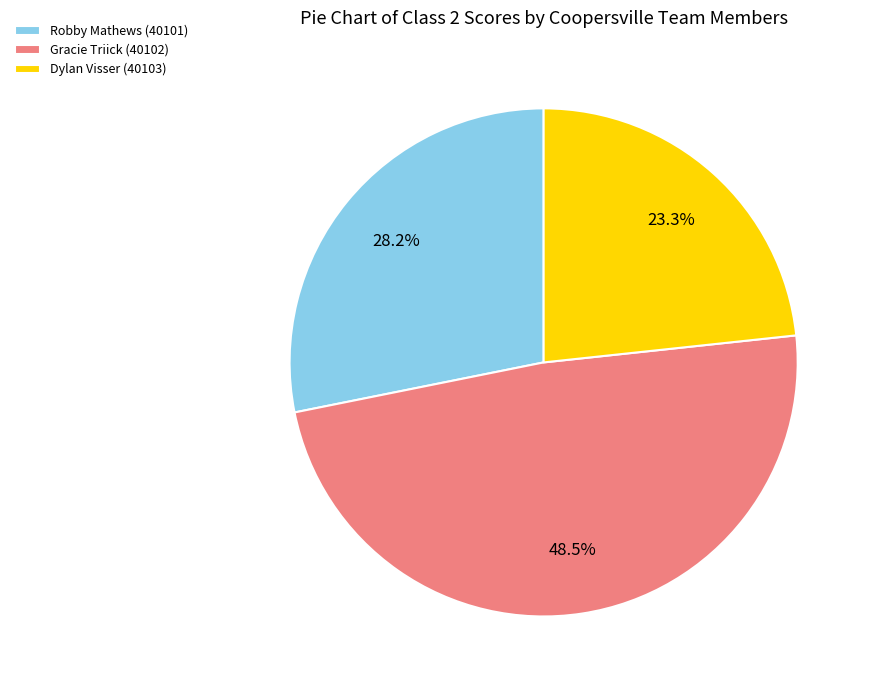

The Dylan Visser (40103) slice represents 17% of the pie. True or false?

False